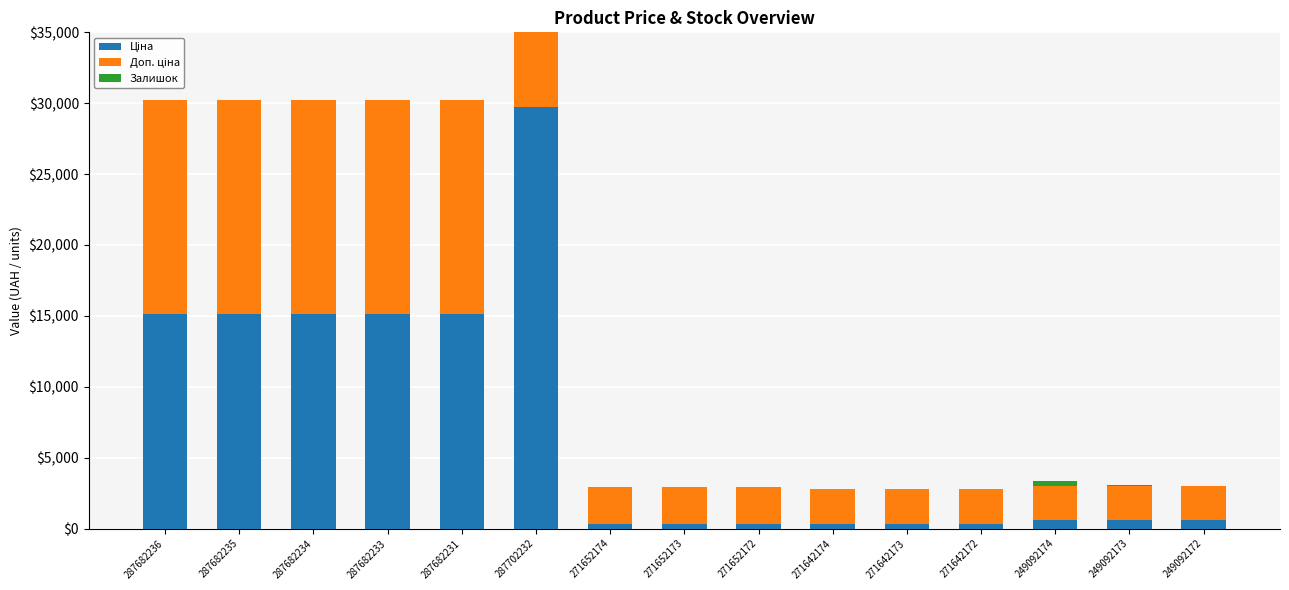

Which series has the largest total across all categories?

Доп. ціна